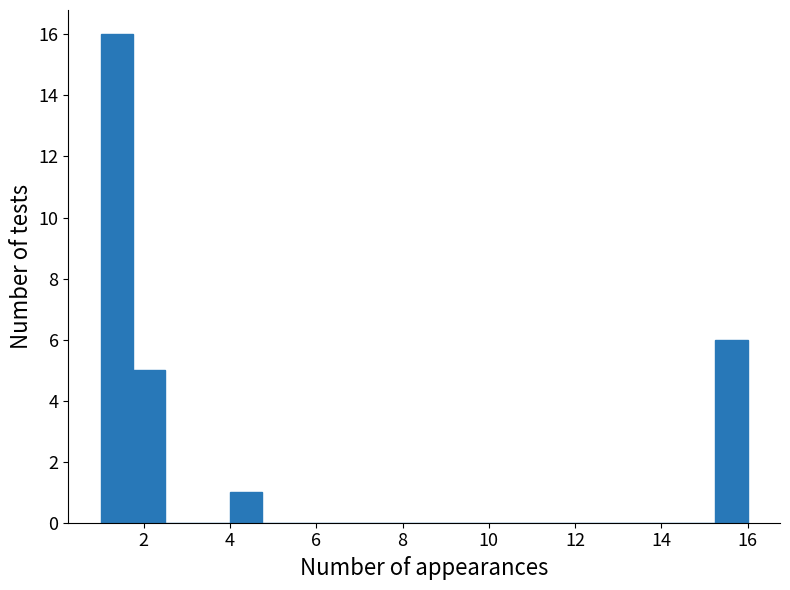

Around what value on the x-axis is the tallest bar? Give the approximate position of its centre, as read against the axis.

1.4